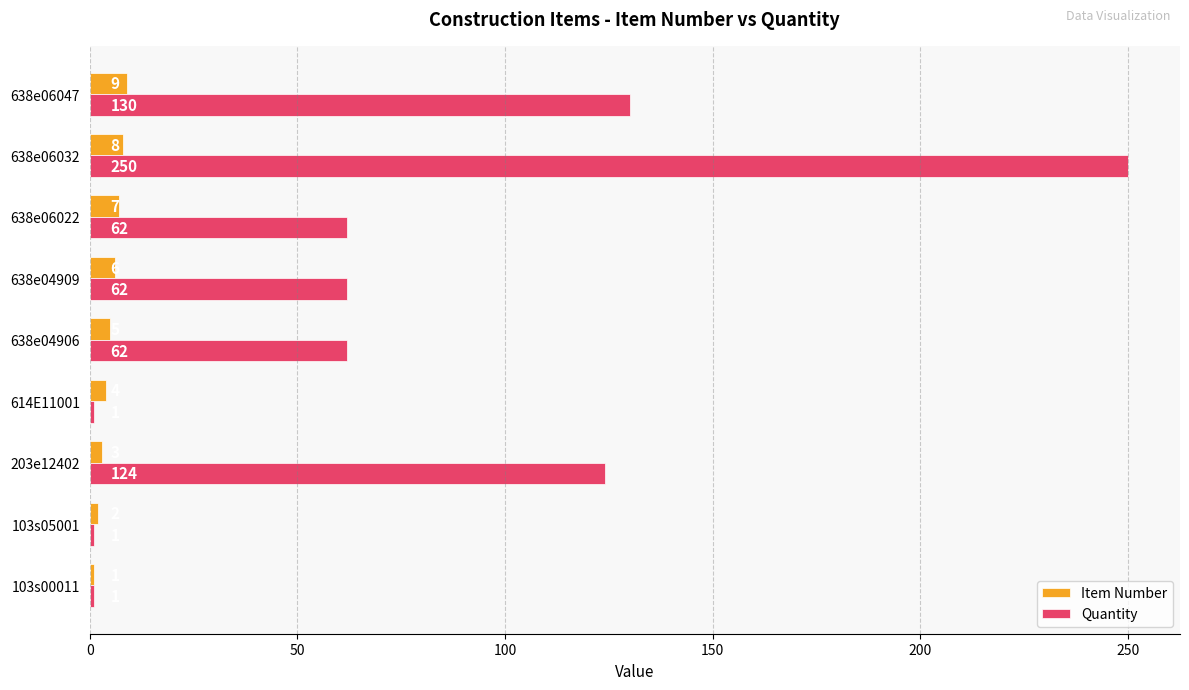

Which series has the largest range (max minus min)?

Quantity